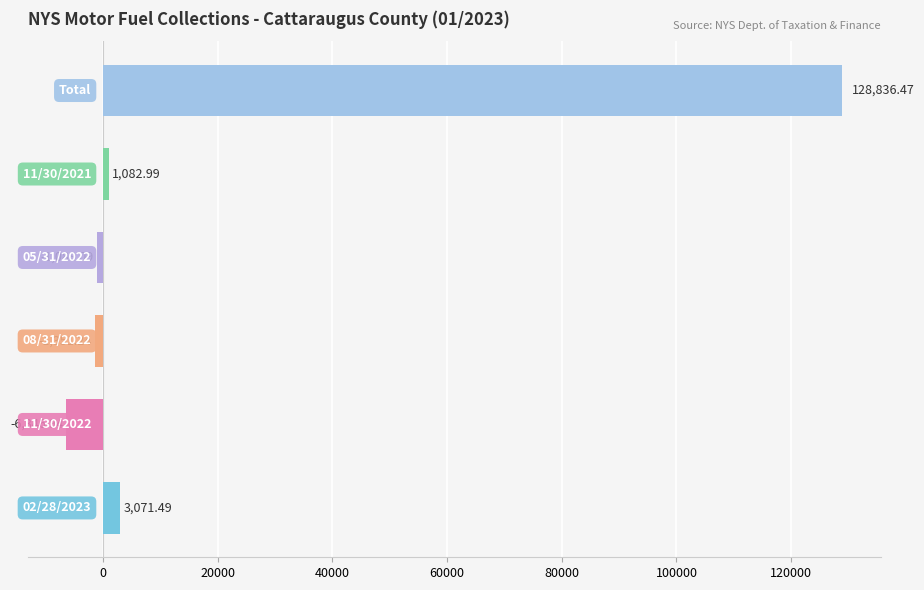

What is the minimum value shown in the chart?

-6346.9